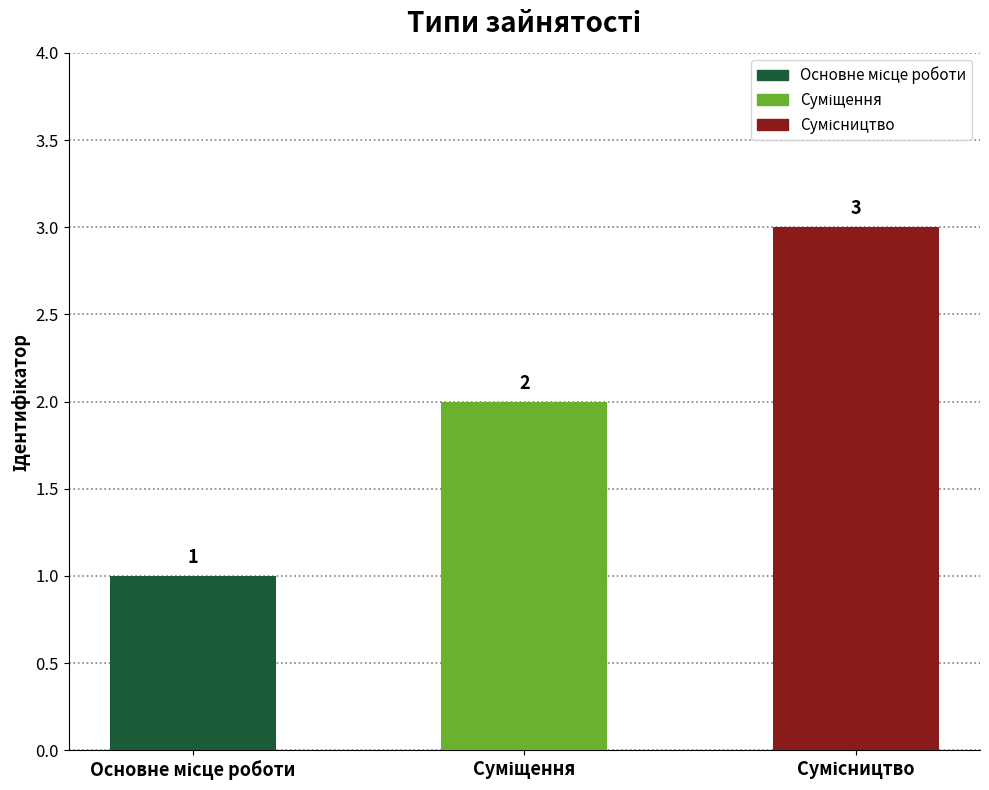

What is the value of the 3rd bar from the left?

3